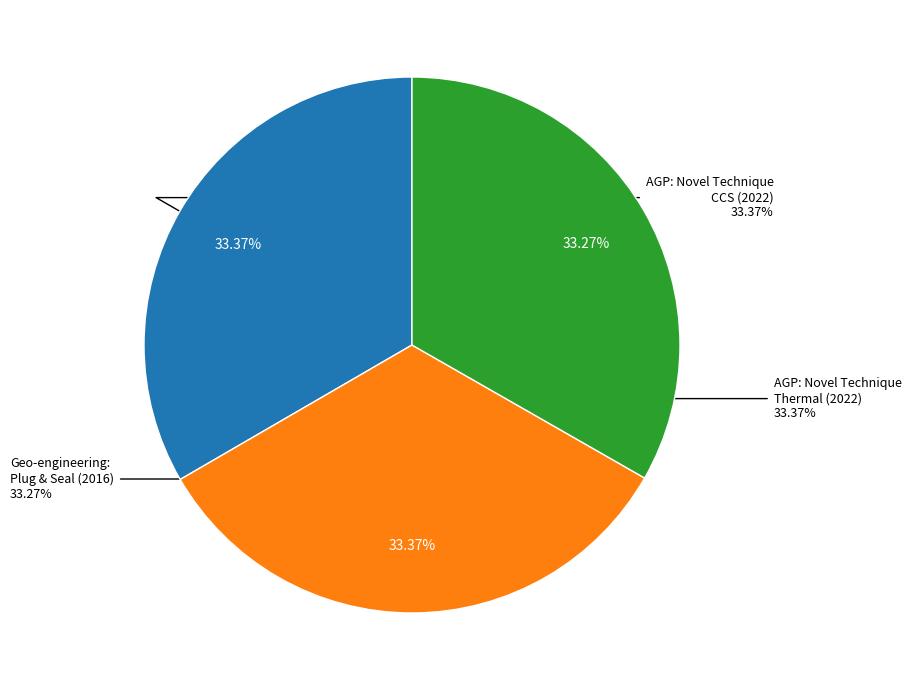

To the nearest percent, what percentage of the pie is Applied Geophysics and Petrophysics (2022) - Novel Technique CCS?

33%